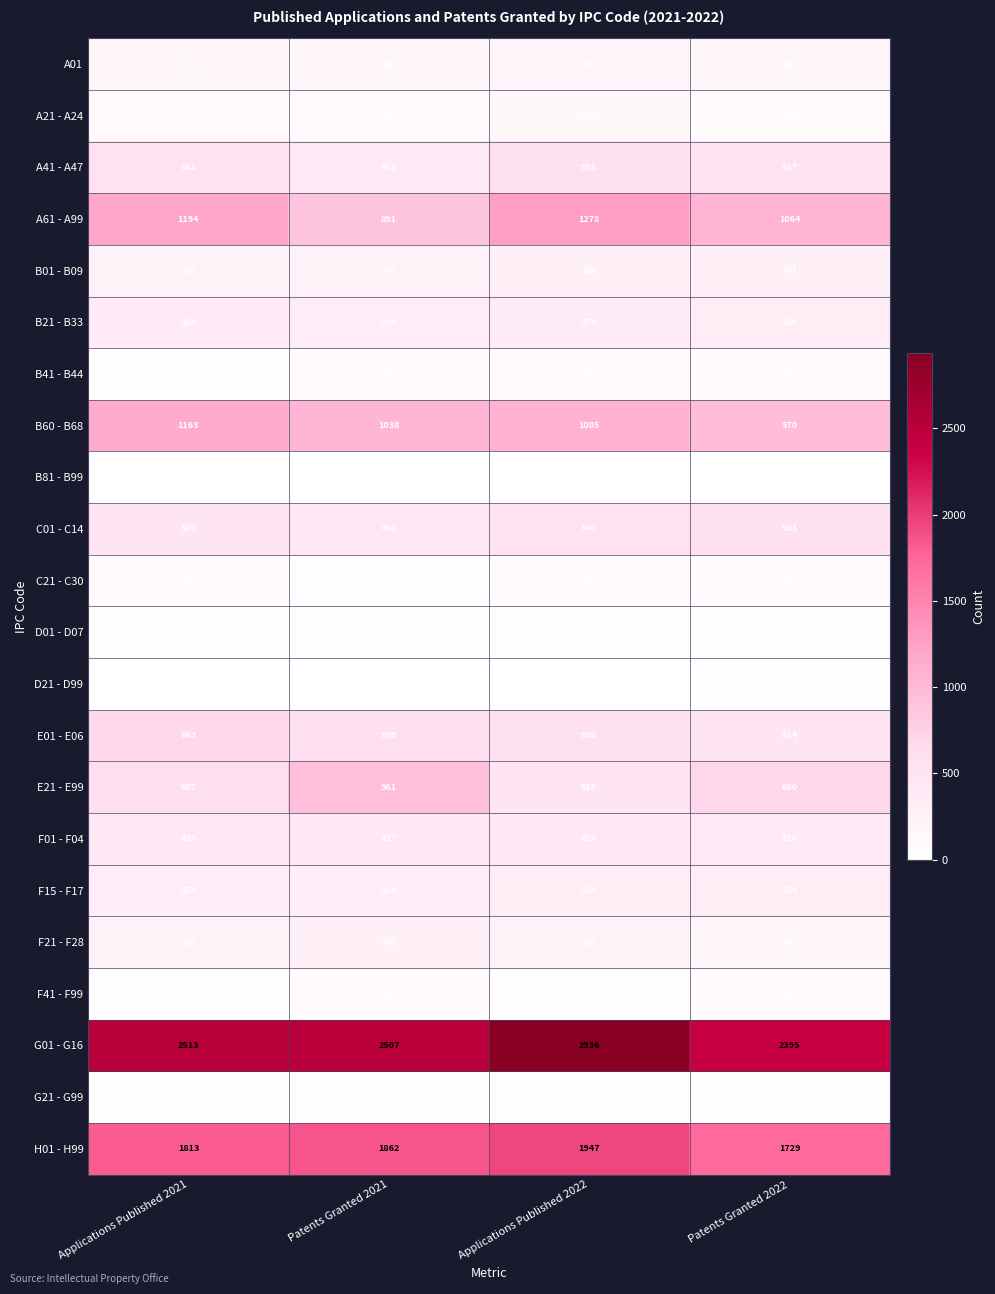

Where does the B21 - B33 series first go above 374?

Applications Published 2021